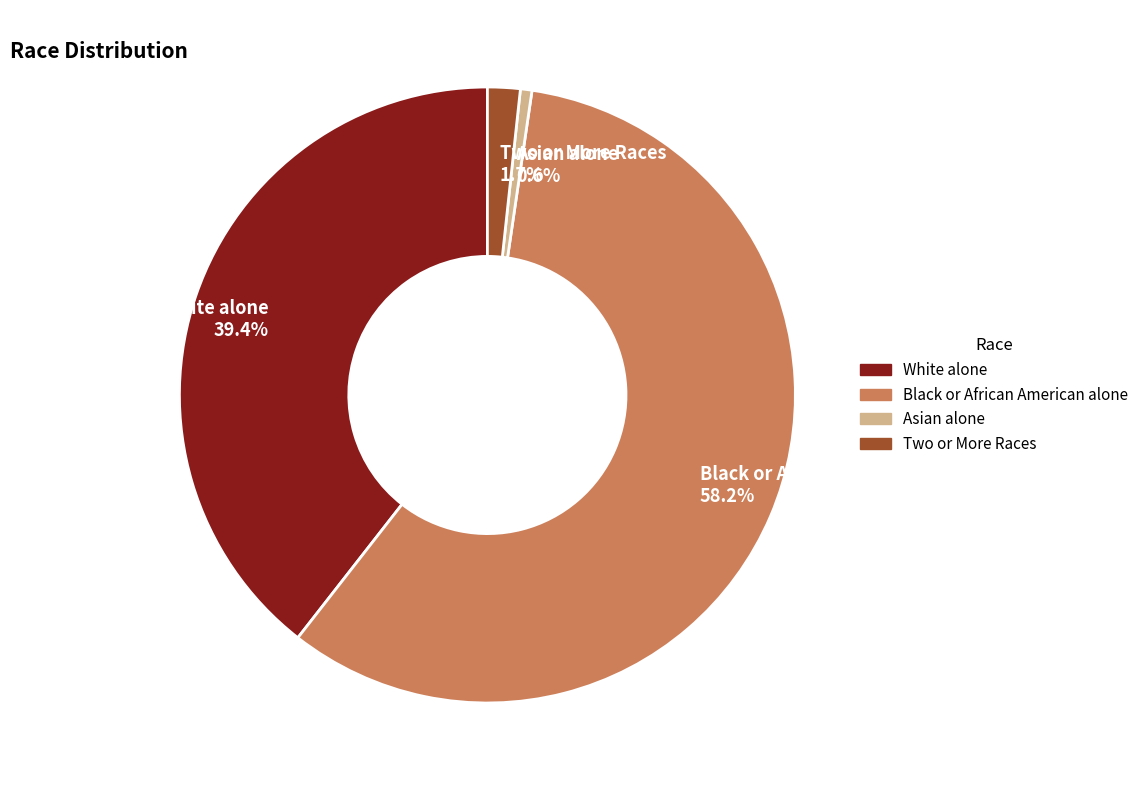

Which category has the smallest portion of the pie?

Asian alone